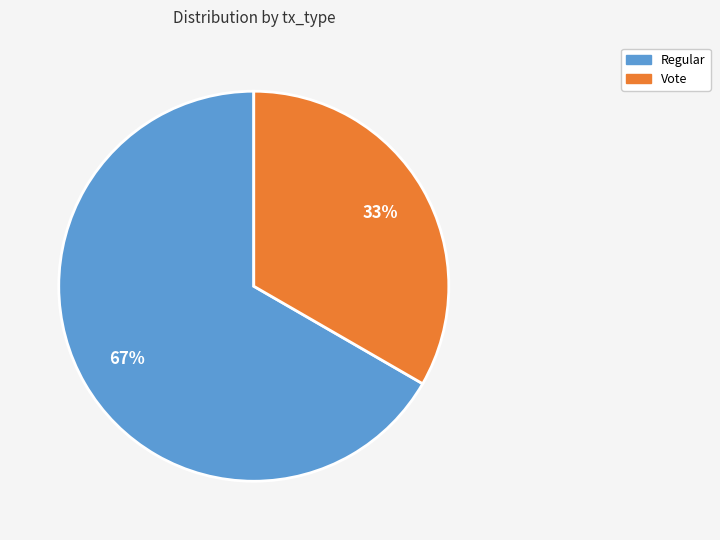

To the nearest percent, what is the combined percentage of Regular and Vote?

100%